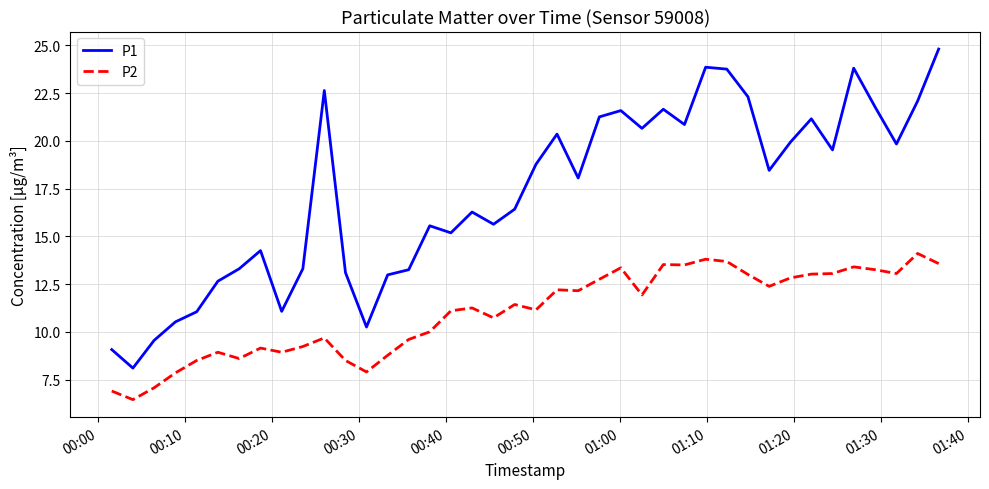

What is the difference between the maximum and minimum values in the P1 series?

16.7